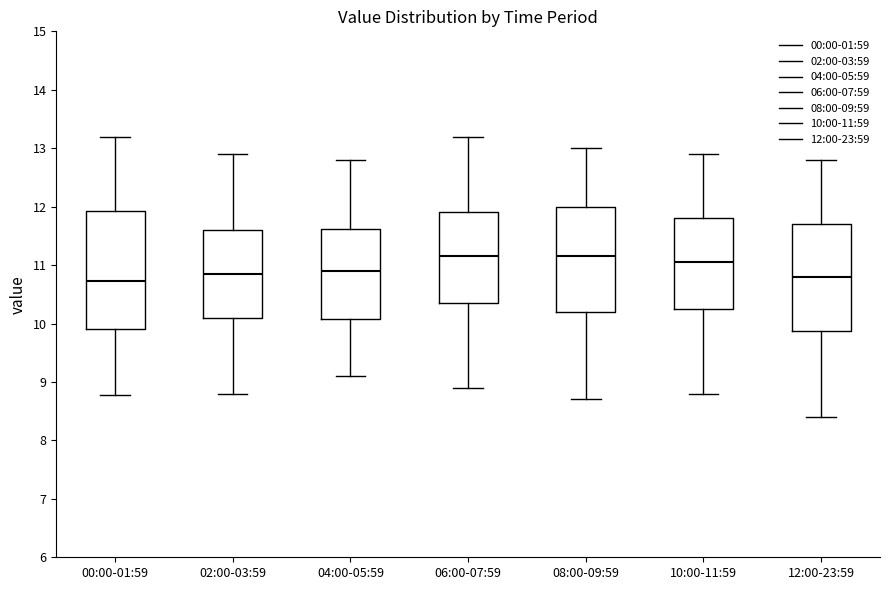

Reading left to right, transcribe this box plot: for each box, give where its median line is, the range the box spans, and where its two whiskers end, as read against the y-axis. The values are not printed on the chart, so give them approximately, as read against the axis.

00:00-01:59: median 10.7, box 9.9 to 11.9, whiskers 8.8 to 13.2
02:00-03:59: median 10.9, box 10.1 to 11.6, whiskers 8.8 to 12.9
04:00-05:59: median 10.9, box 10.1 to 11.6, whiskers 9.1 to 12.8
06:00-07:59: median 11.2, box 10.4 to 11.9, whiskers 8.9 to 13.2
08:00-09:59: median 11.2, box 10.2 to 12.0, whiskers 8.7 to 13.0
10:00-11:59: median 11.1, box 10.3 to 11.8, whiskers 8.8 to 12.9
12:00-23:59: median 10.8, box 9.9 to 11.7, whiskers 8.4 to 12.8